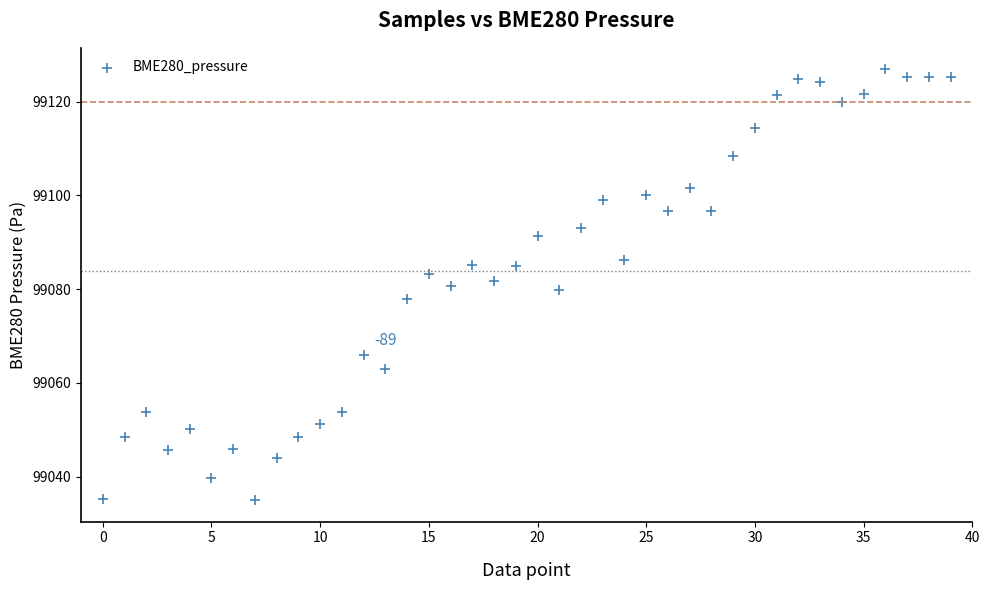

What is the range of Y values (max minus min)?

91.9